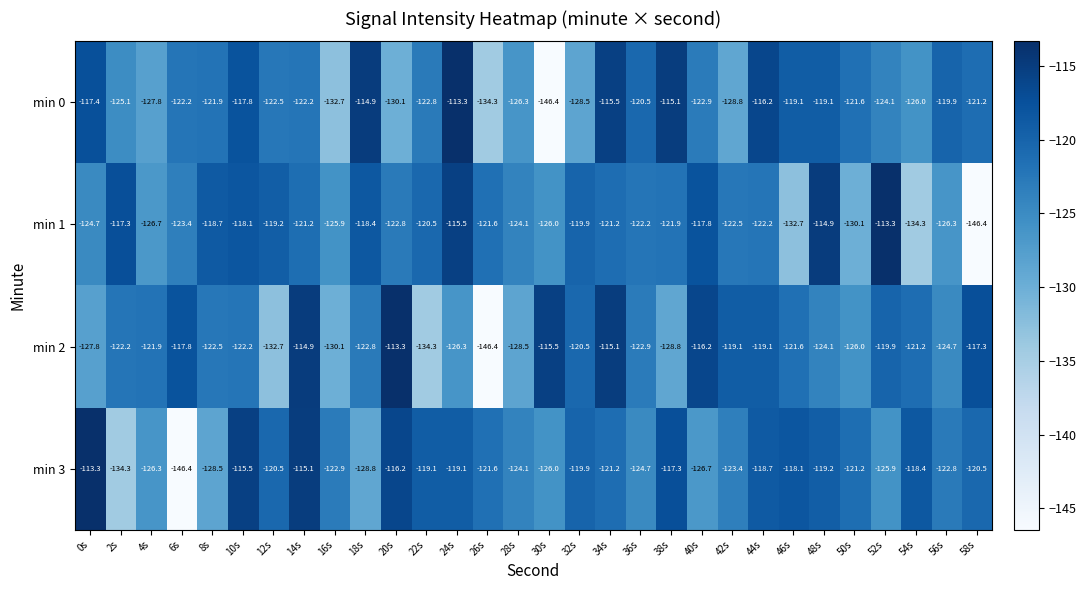

What is the total value across all series at 44s?

-476.2